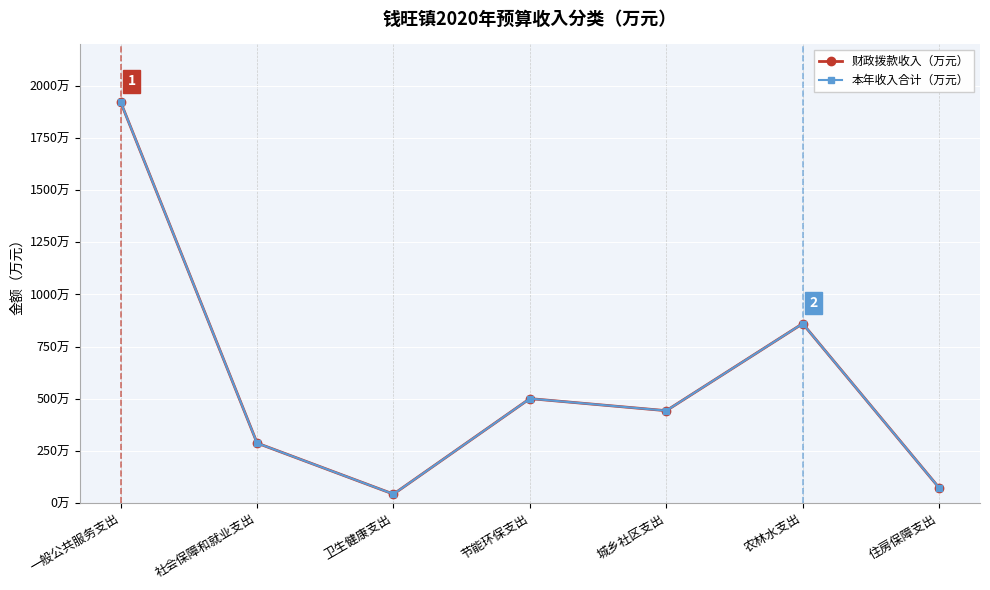

Rank the series by their maximum value, from lowest to highest.

财政拨款收入（万元）, 本年收入合计（万元）